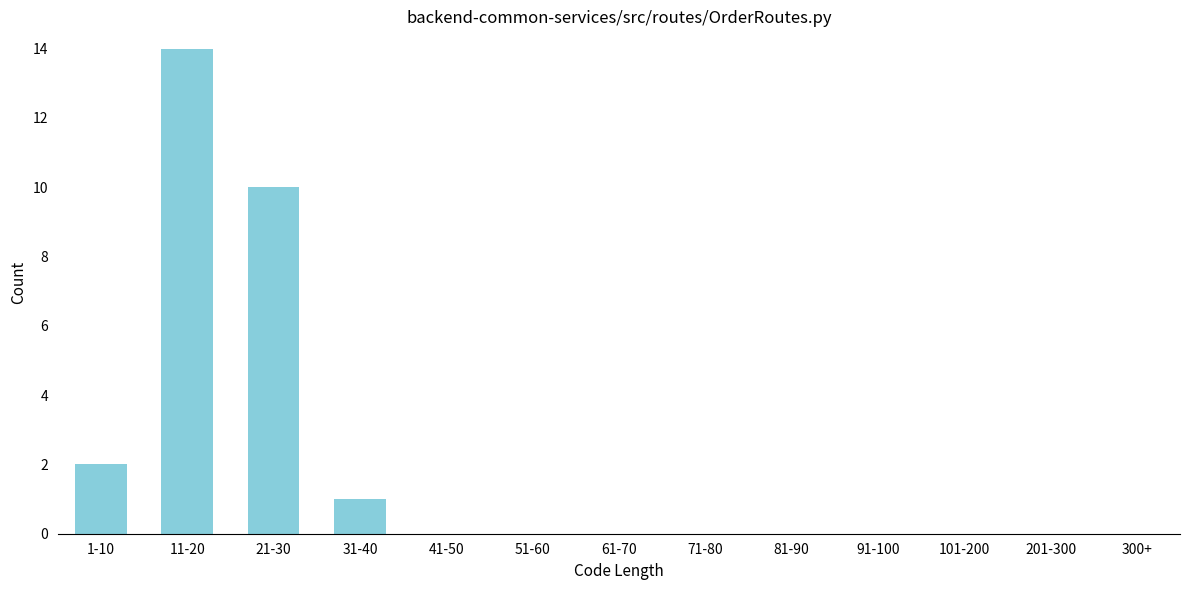

Reading right to left, what are all the values shown in this chart?

300+=0	201-300=0	101-200=0	91-100=0	81-90=0	71-80=0	61-70=0	51-60=0	41-50=0	31-40=1	21-30=10	11-20=14	1-10=2